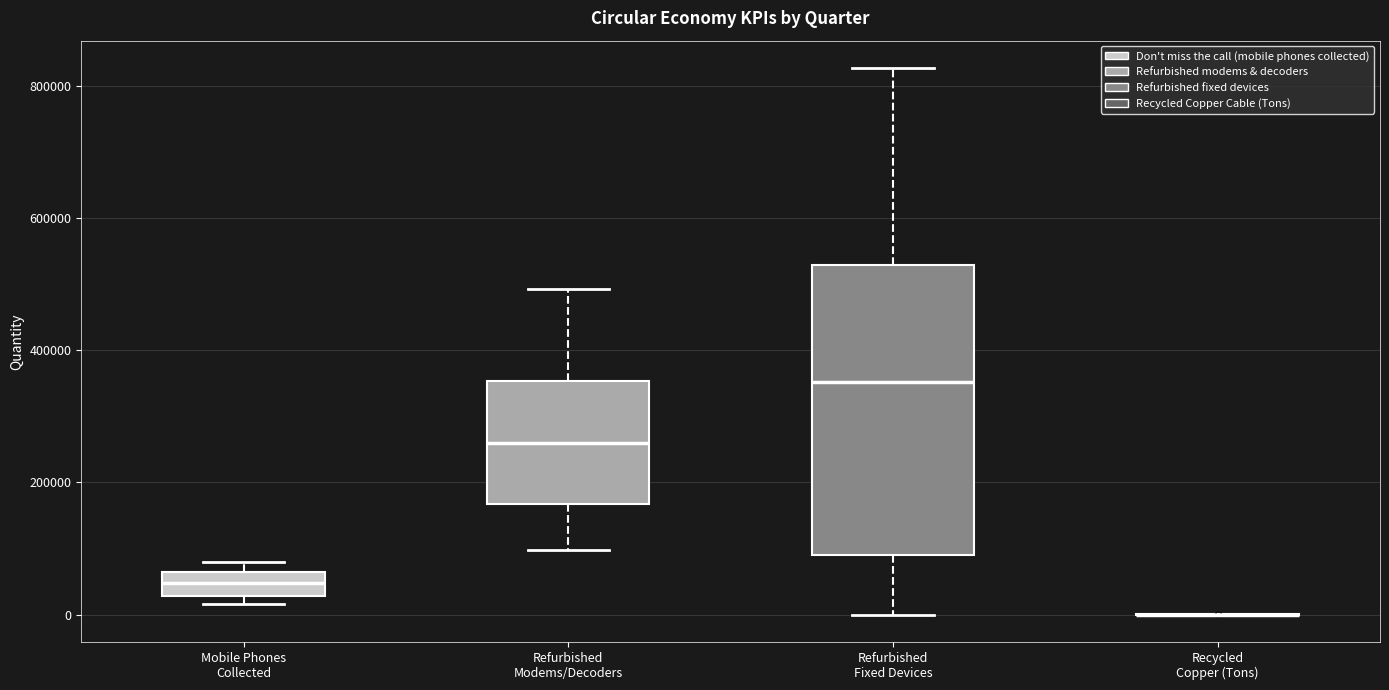

Comparing the boxes themselves (not the whiskers), which one is the tallest?

Refurbished Fixed Devices